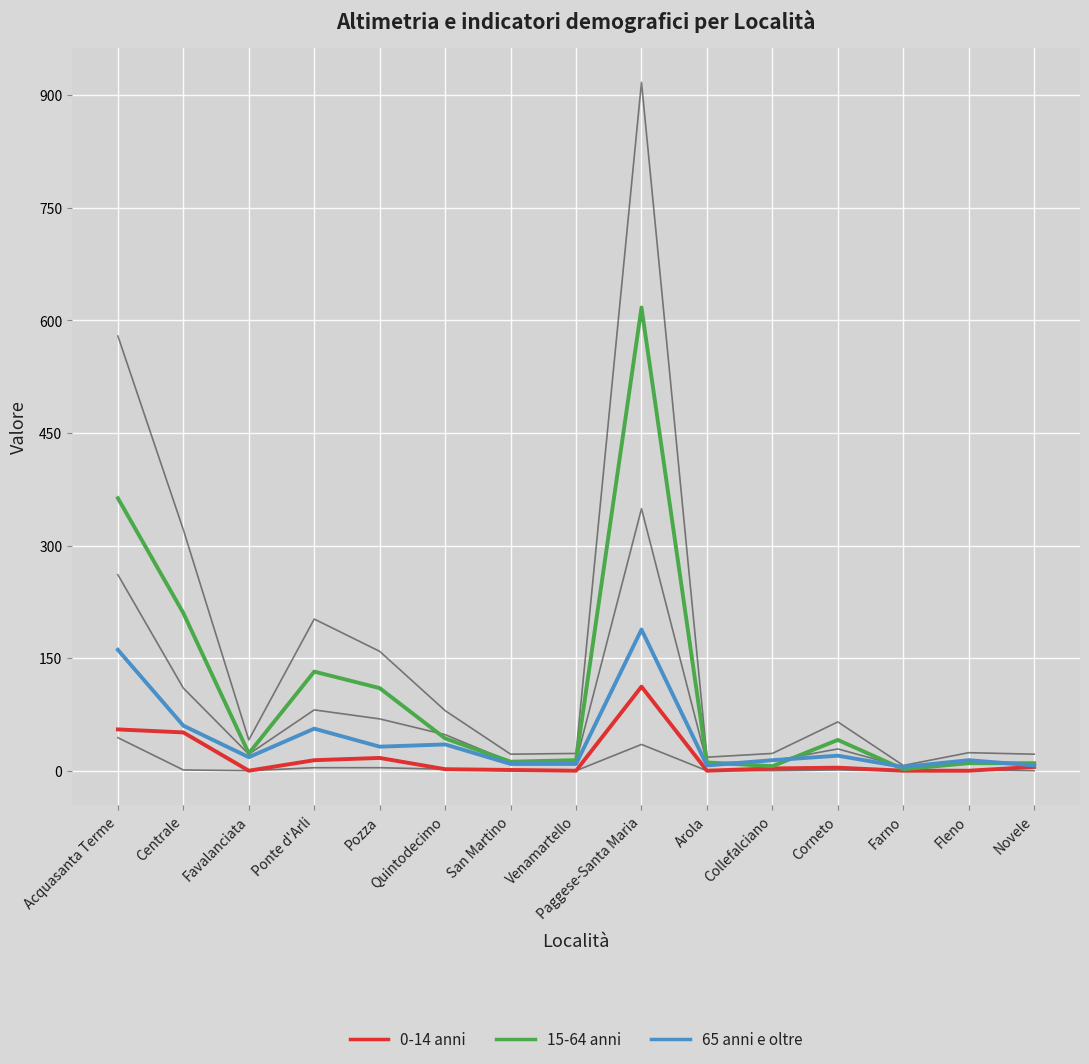

How many lines are shown in the chart?

6